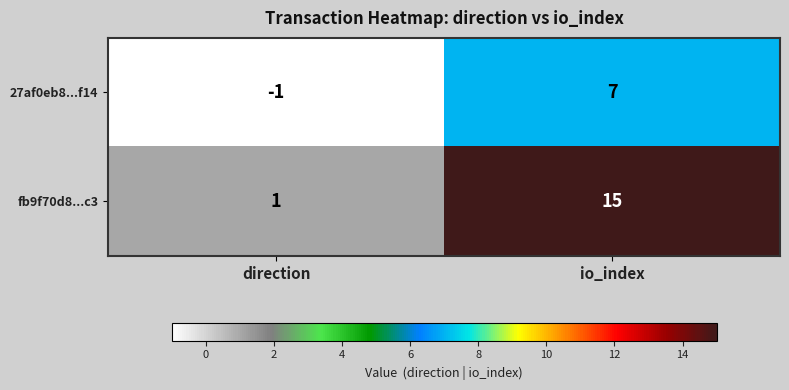

Rank the series at io_index from highest to lowest value.

fb9f70d8...c3, 27af0eb8...f14